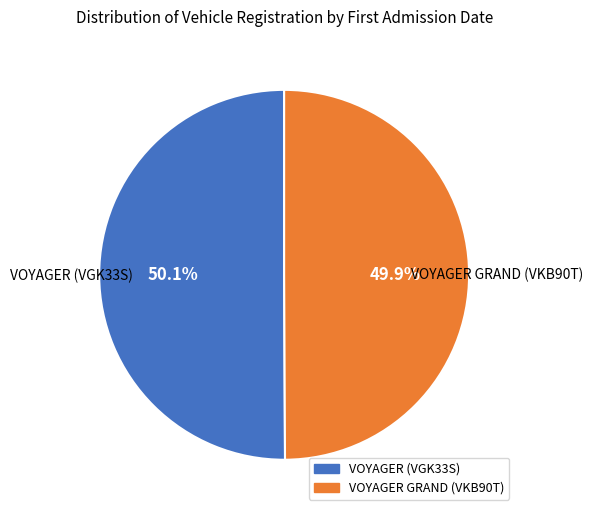

To the nearest percent, what percentage of the pie is VOYAGER GRAND (VKB90T)?

50%